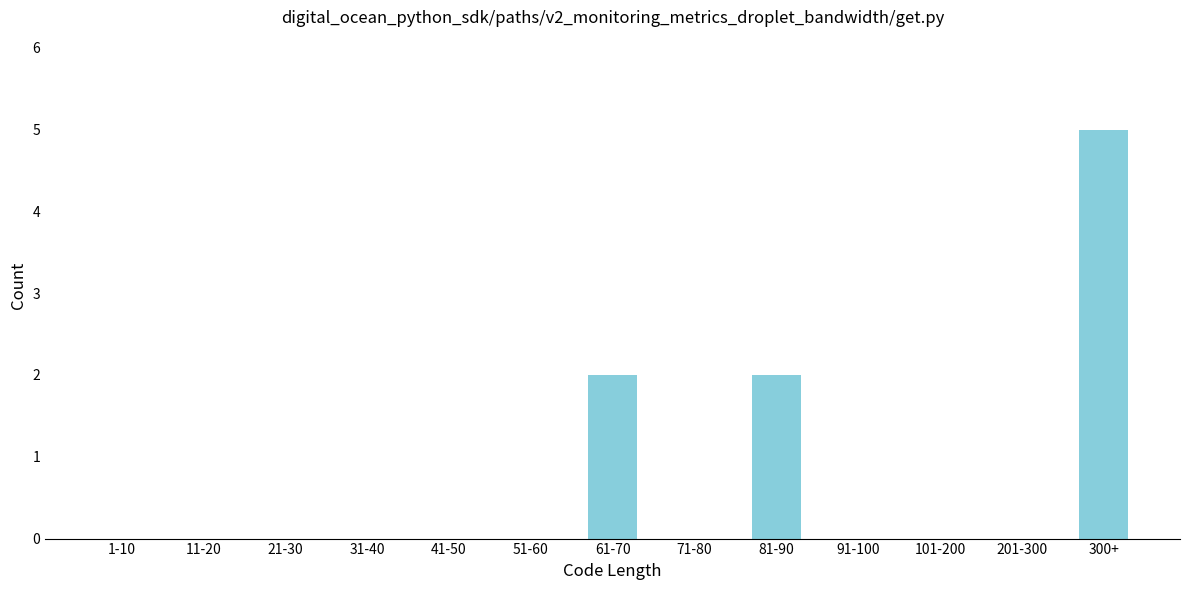

Reading left to right, extract all data points from this chart.

1-10=0	11-20=0	21-30=0	31-40=0	41-50=0	51-60=0	61-70=2	71-80=0	81-90=2	91-100=0	101-200=0	201-300=0	300+=5